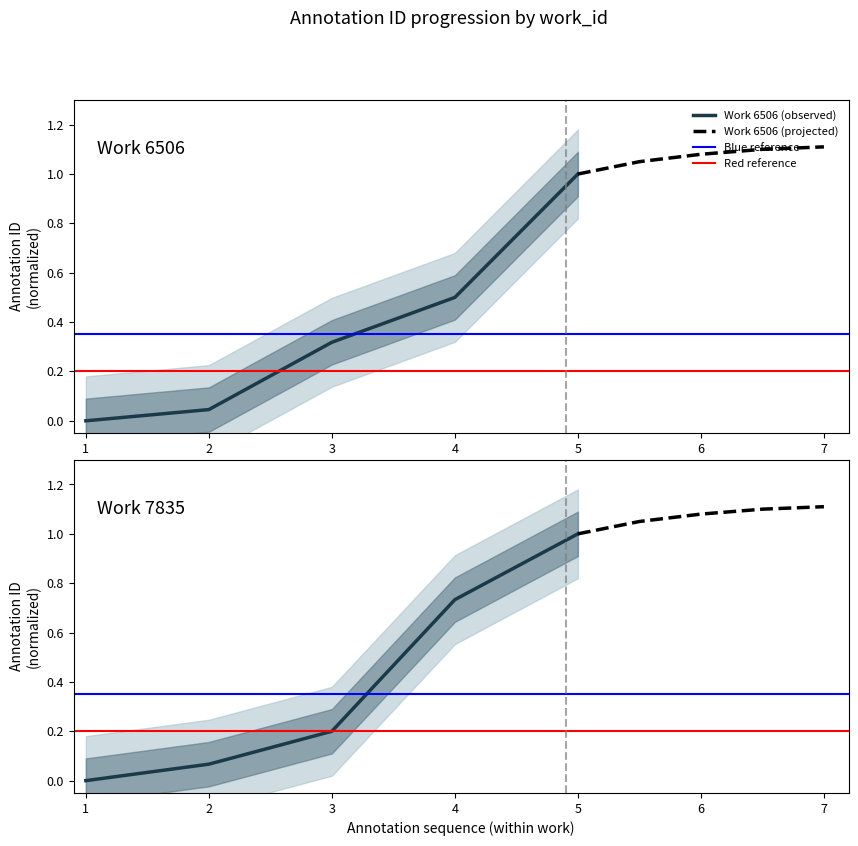

True or false: work_id_7835 has more than 1 points higher than both neighbors.

False